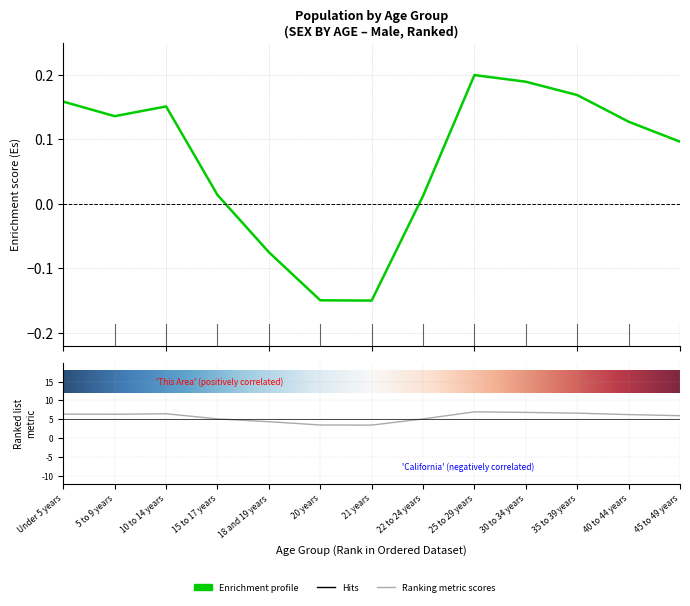

Which series has the largest total across all categories?

California